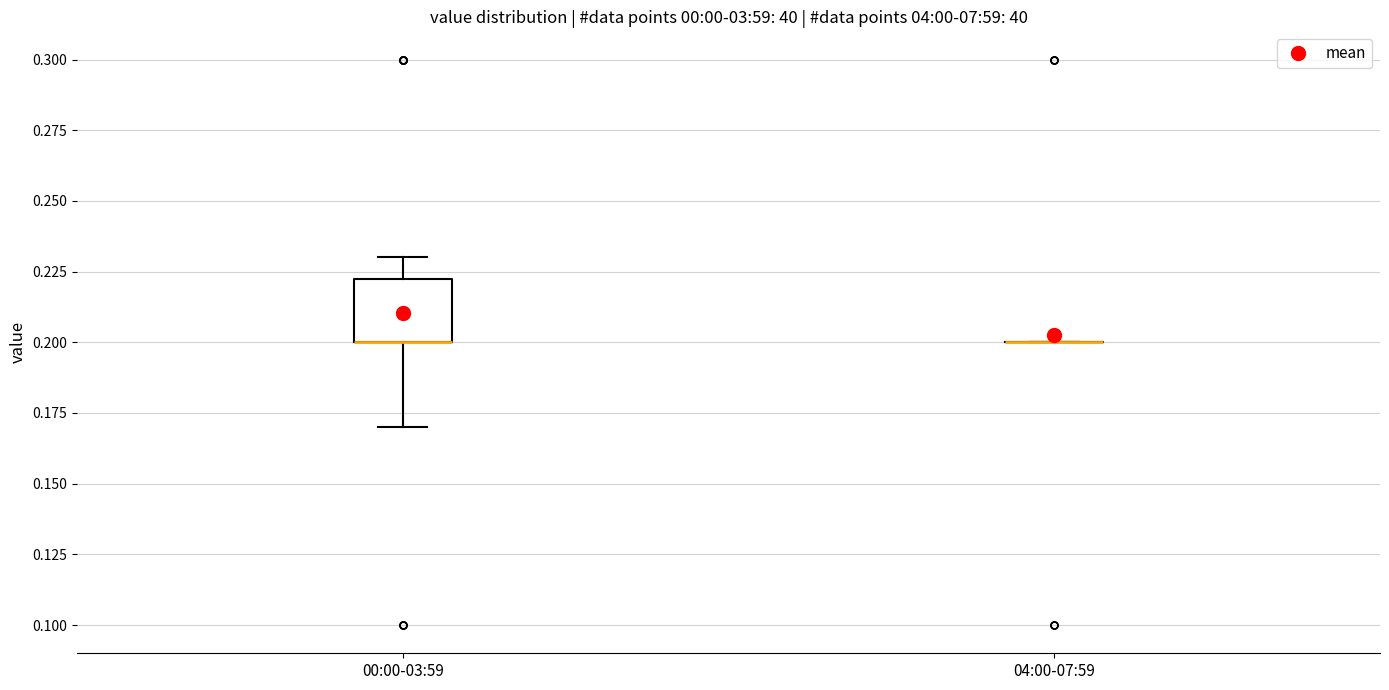

Reading left to right, transcribe this box plot: for each box, give where its median line is, the range the box spans, and where its two whiskers end, as read against the y-axis. The values are not printed on the chart, so give them approximately, as read against the axis.

00:00-03:59: median 0.200 (drawn on the box's lower edge), box 0.200 to 0.225, whiskers 0.170 to 0.230
04:00-07:59: box collapsed to a line at 0.200, whiskers 0.200 to 0.200